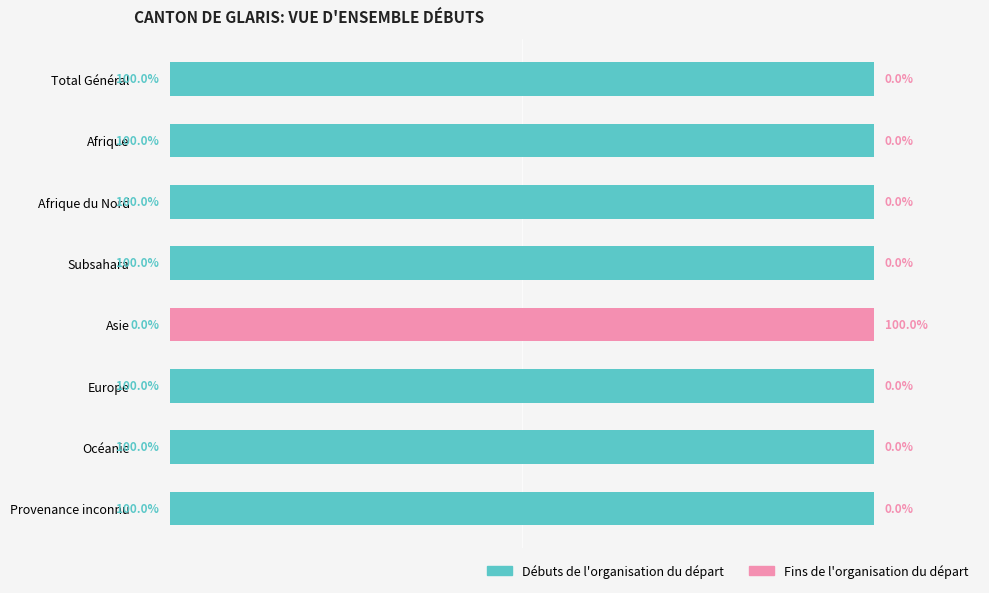

Which series has the largest total across all categories?

Débuts de l'organisation du départ